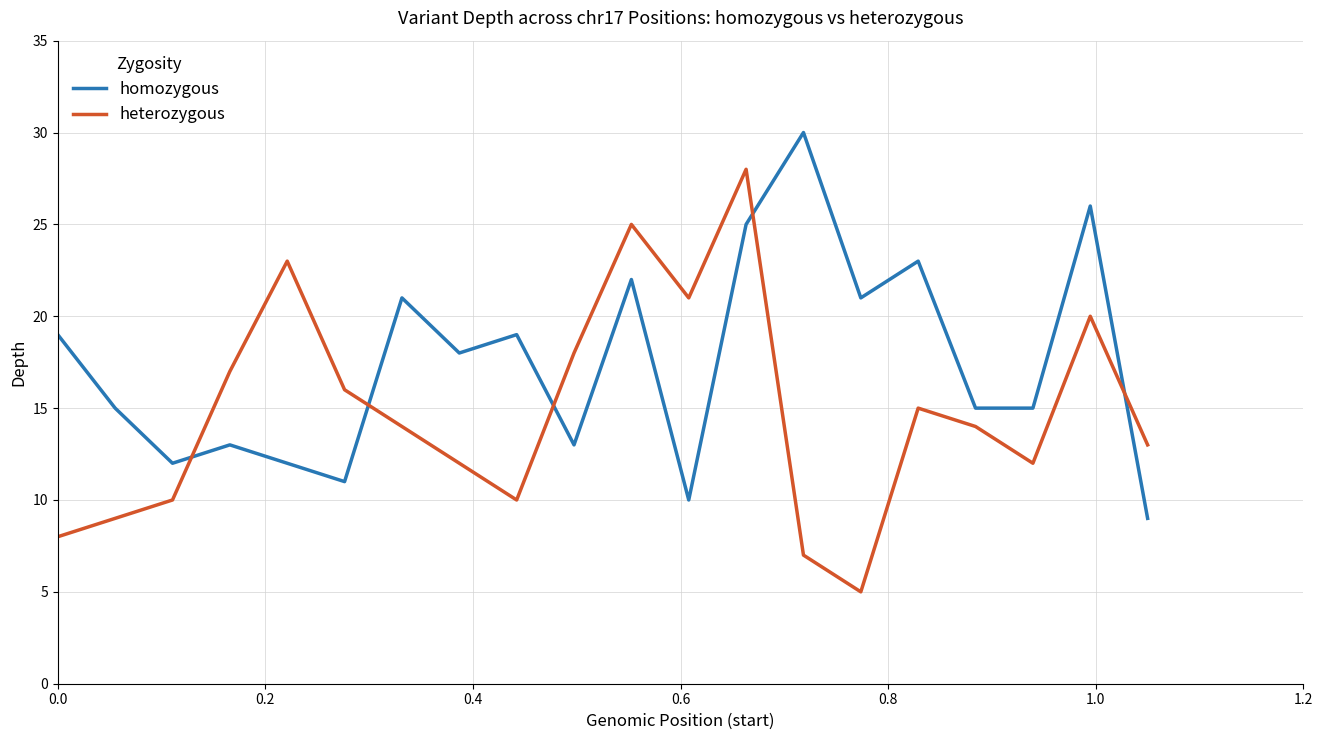

How many times do heterozygous and homozygous cross each other?

5